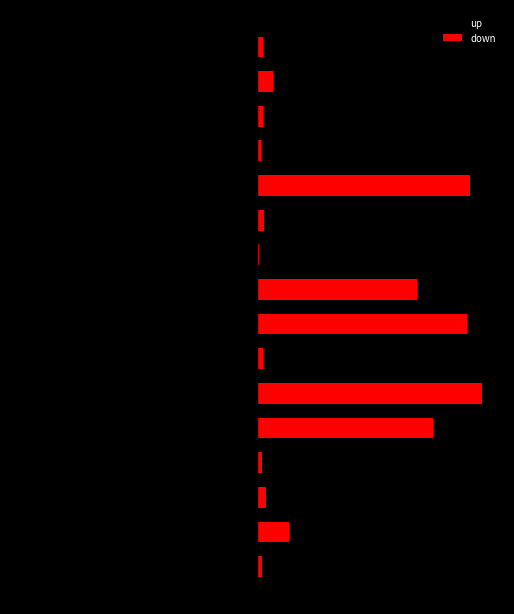

Are the bars grouped side by side (vs. stacked)?

Yes